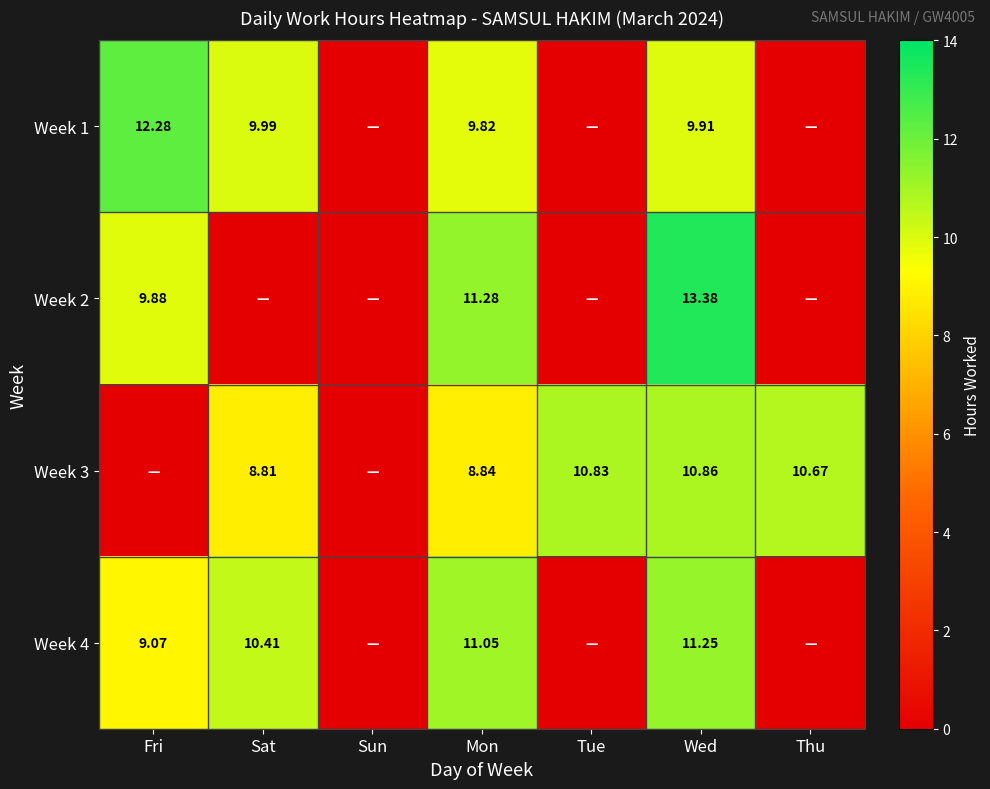

Is the value of Week 2 at Thu greater than the value of Week 1 at Fri?

No